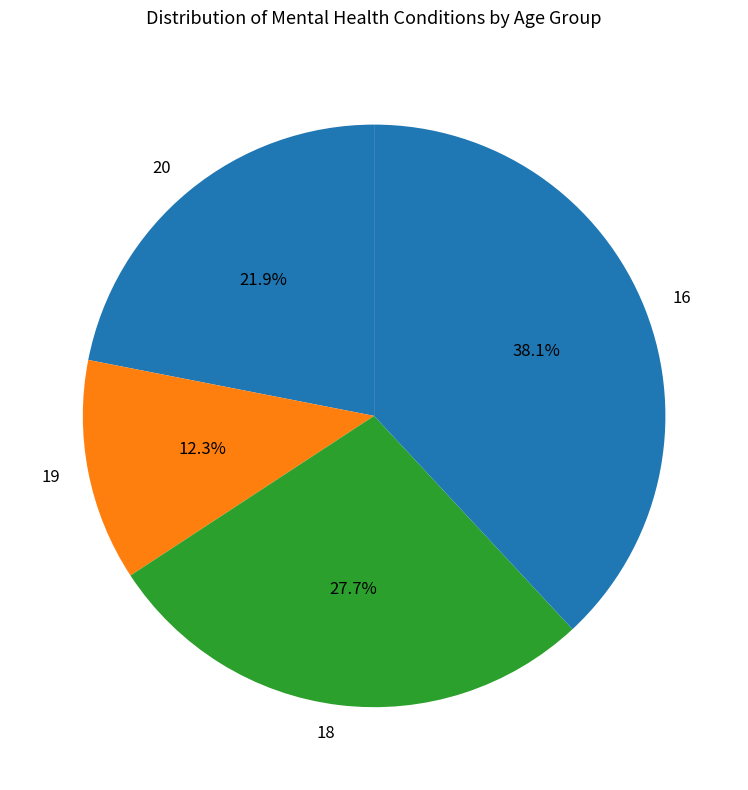

To the nearest percent, what is the average slice percentage?

25%